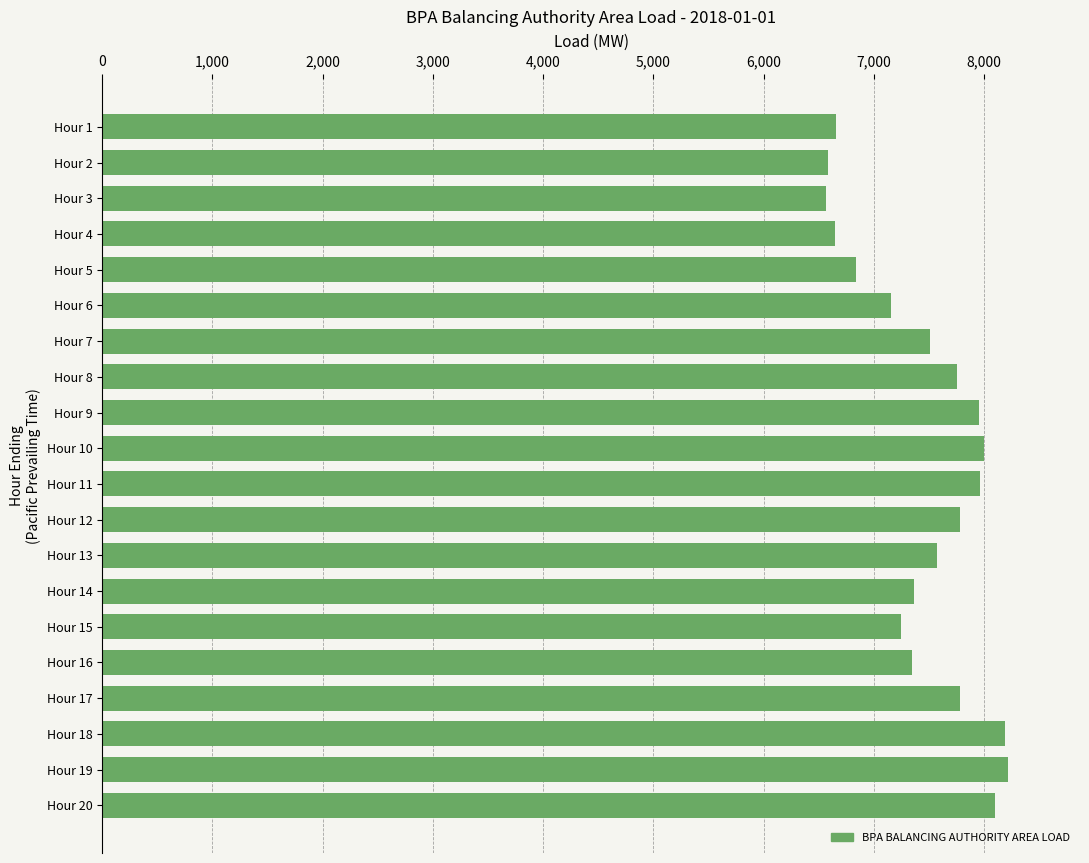

Is it true that the value at Hour 3 is 1464?

False